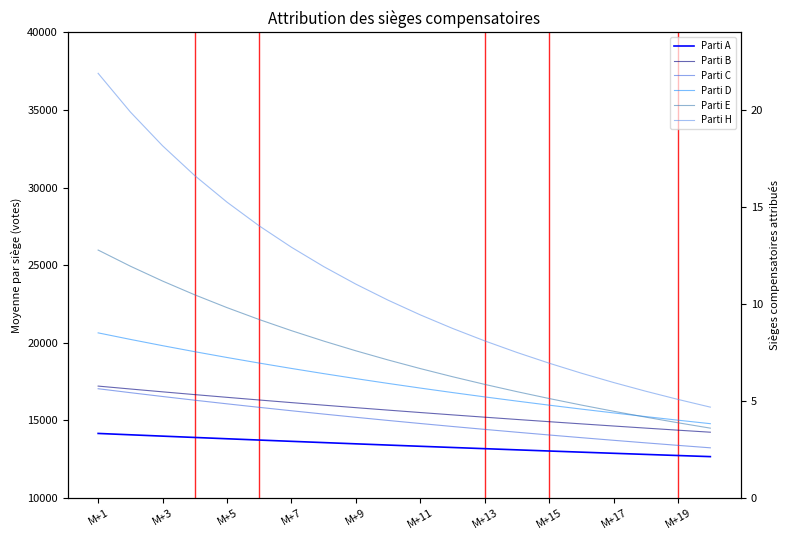

What is the sum of all Parti D values?

348085.9